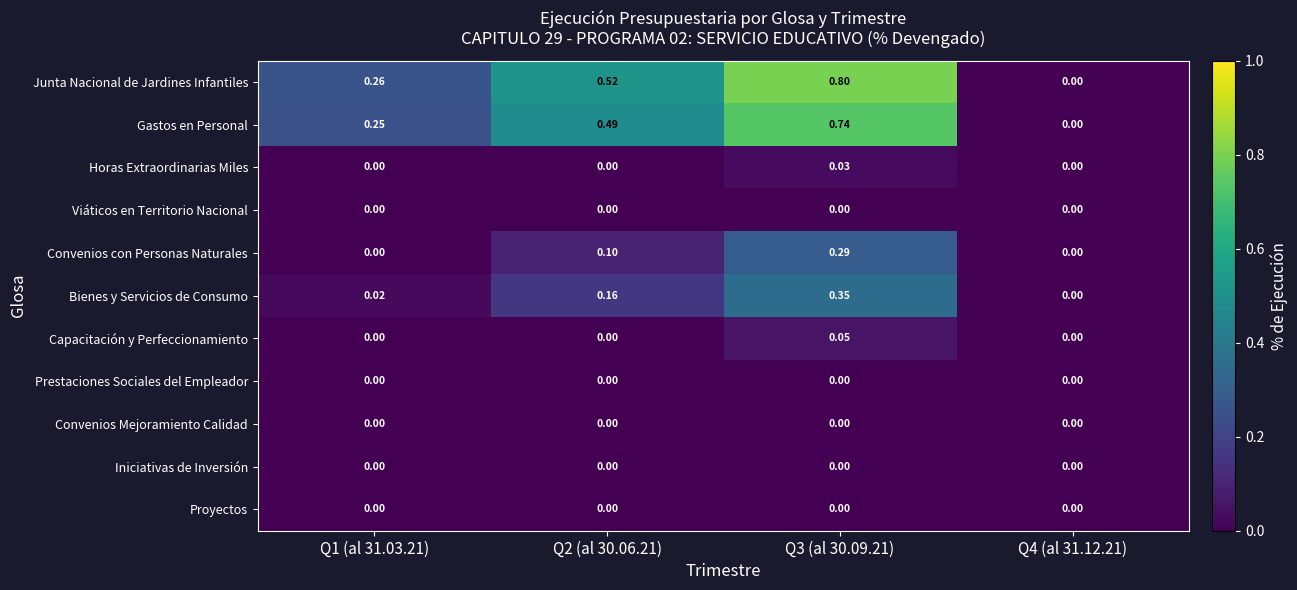

Which series has the widest spread of values?

Junta Nacional de Jardines Infantiles